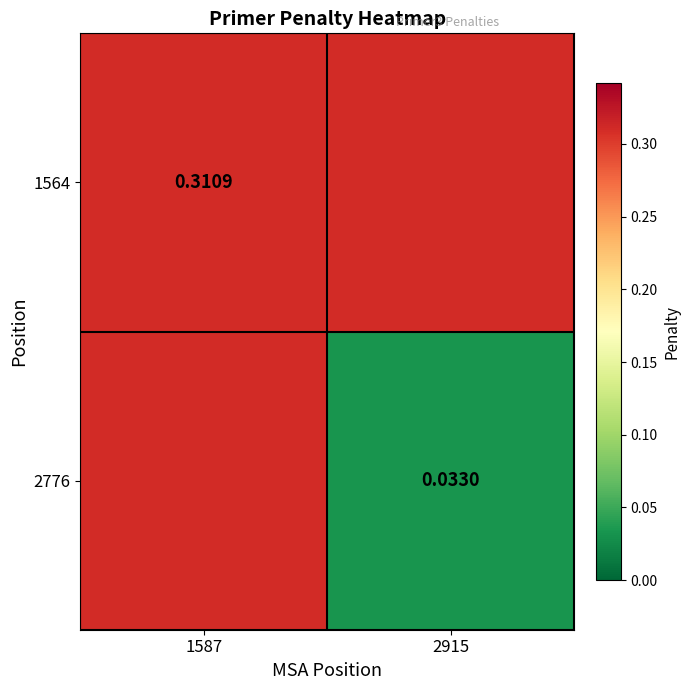

Is the value of 1564 at 1587 greater than the value of 2776 at 2915?

Yes